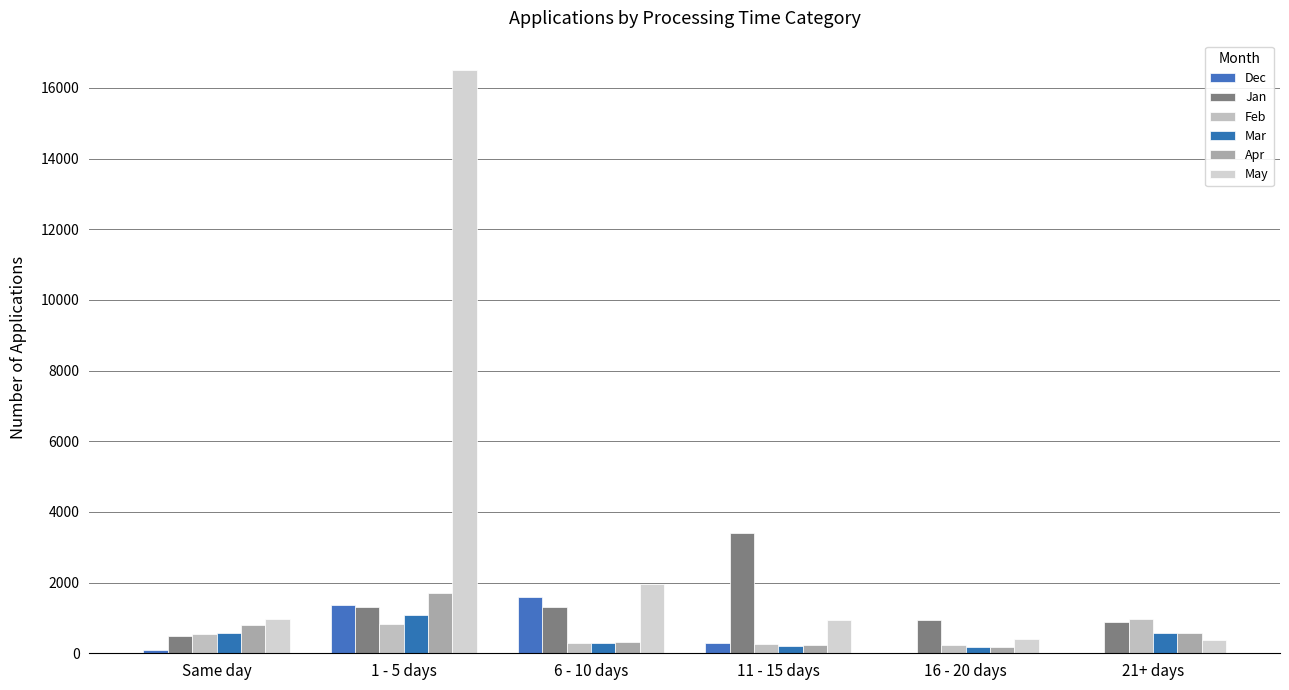

What is the minimum value for Feb?

240